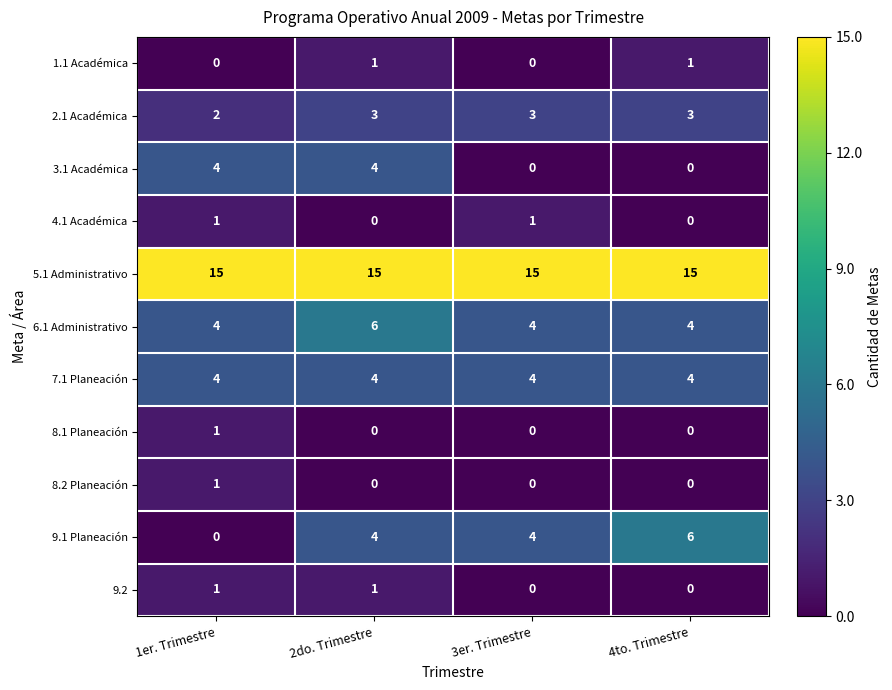

What is the sum of the 6.1 Administrativo values at 3er. Trimestre and 2do. Trimestre?

10